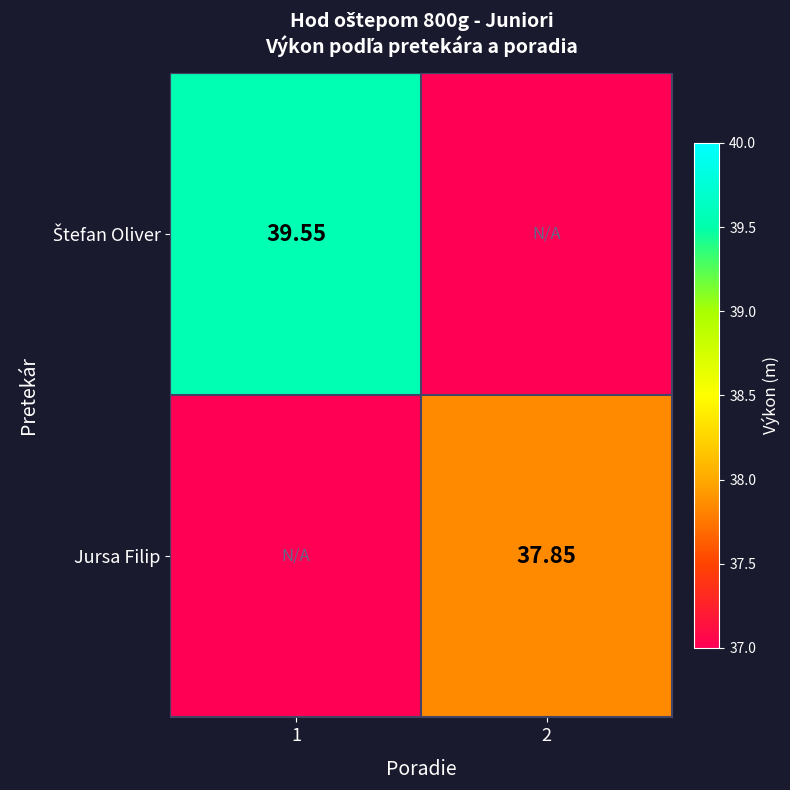

The value of Štefan Oliver at 1 is 54.8. True or false?

False